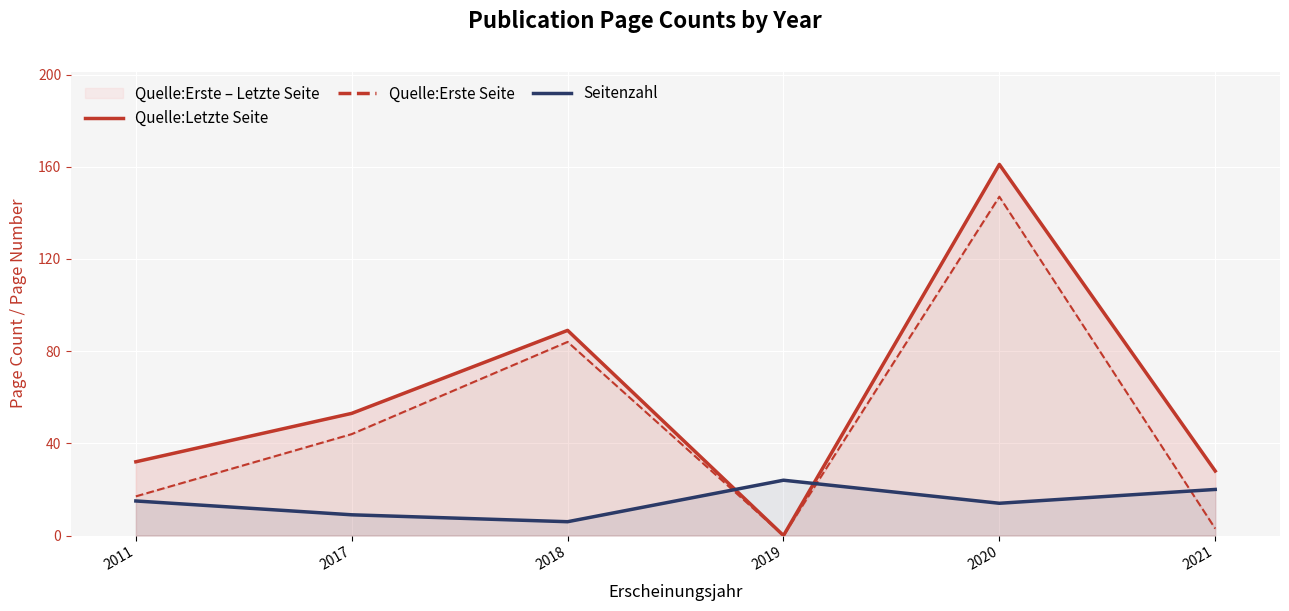

What is the total value across all series at 2011?

64